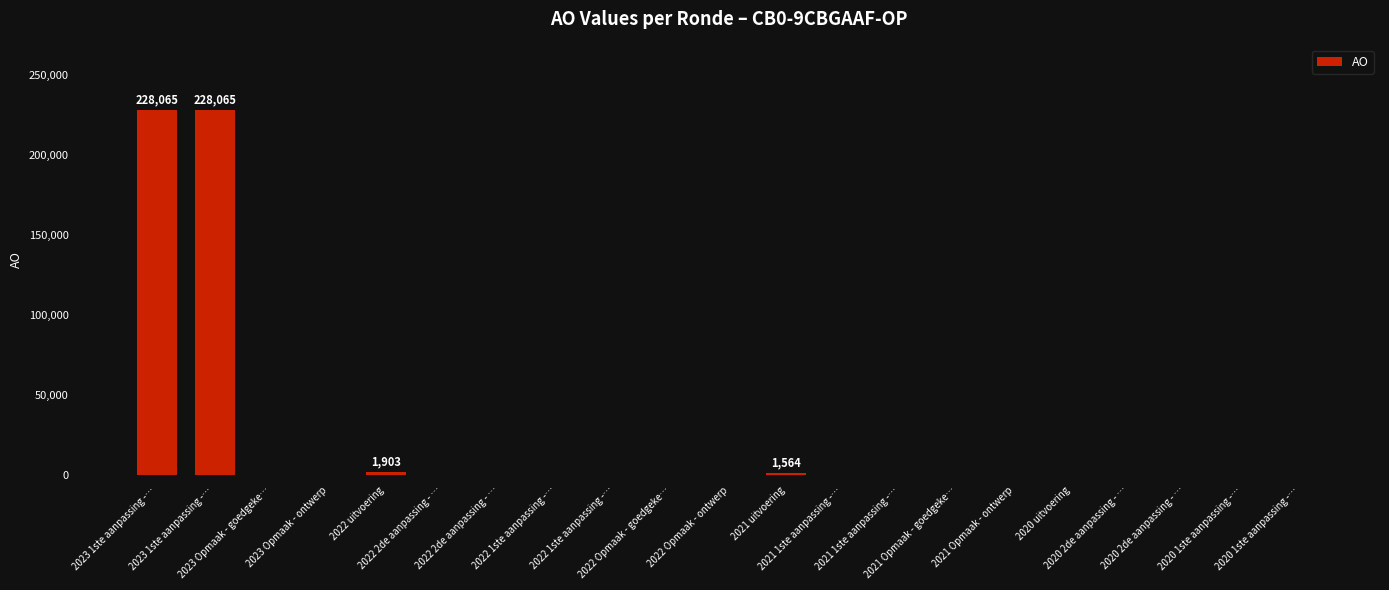

What is the greatest value displayed?

228065